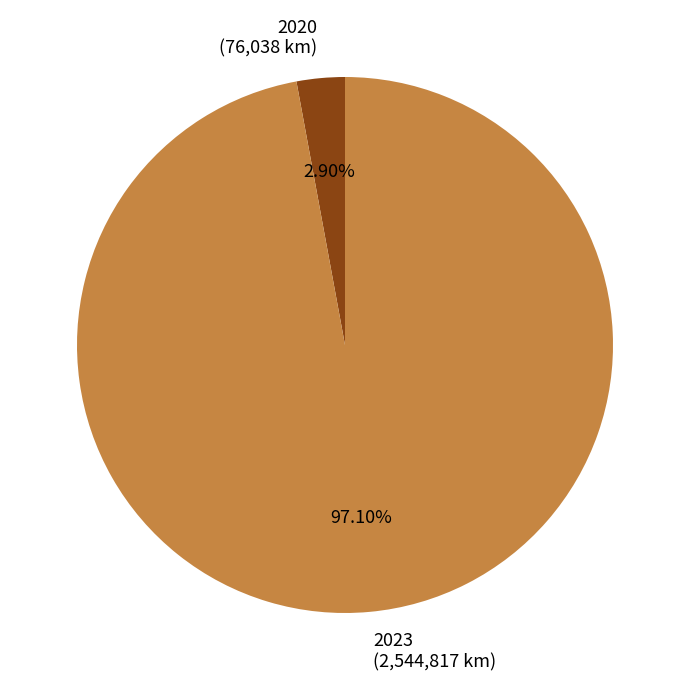

Is the sum of 2023 (2,544,817 km) and 2020 (76,038 km) greater than half?

Yes